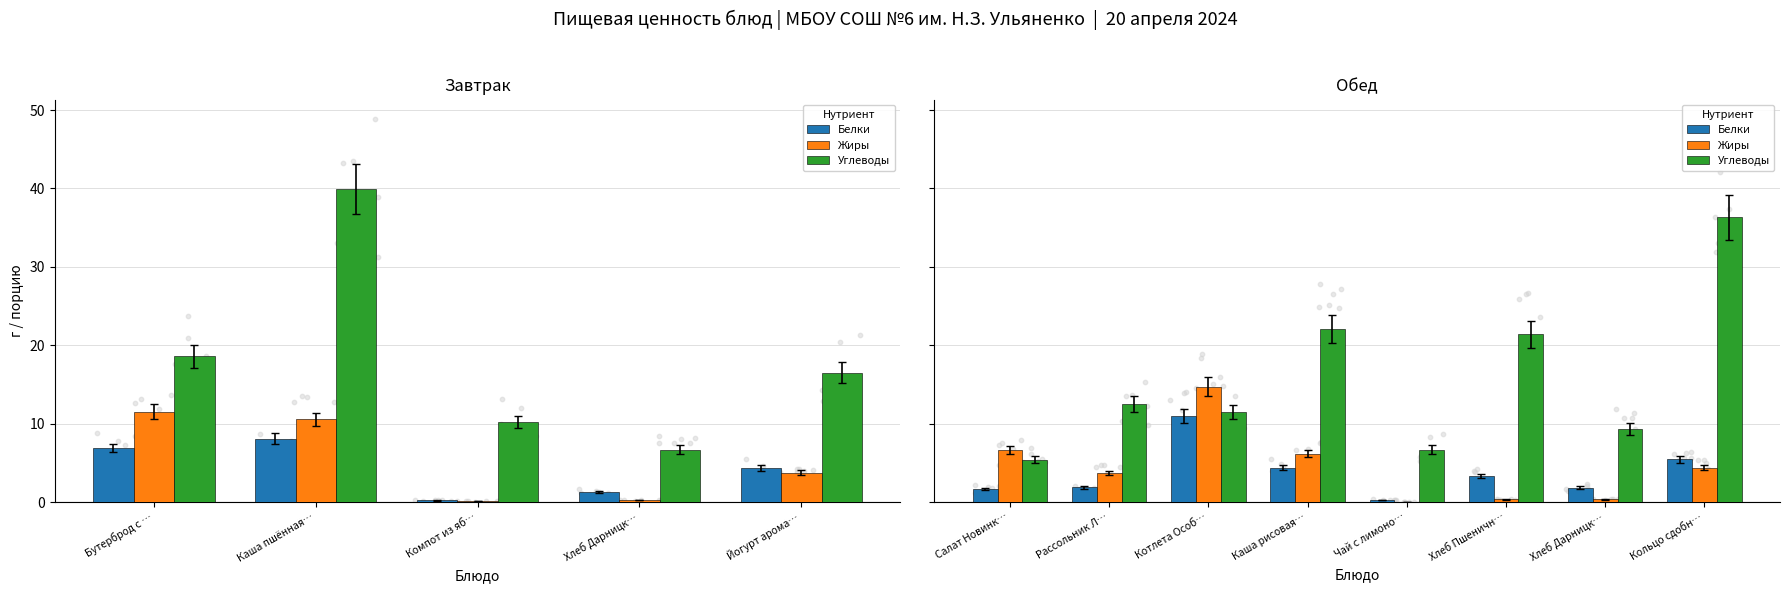

What are all the series names shown in the legend?

Белки, Жиры, Углеводы